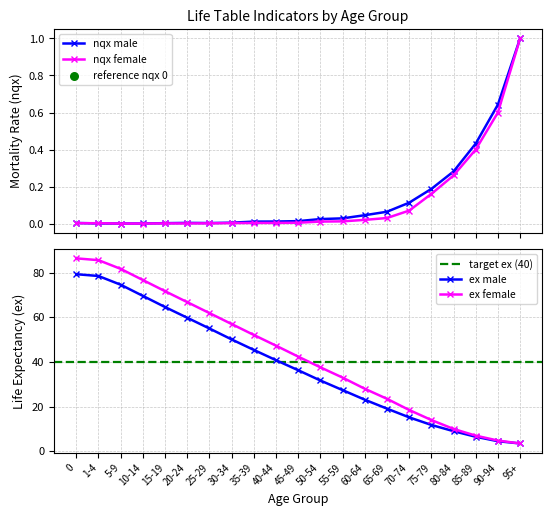

Which series reaches the maximum Y coordinate?

ex_female